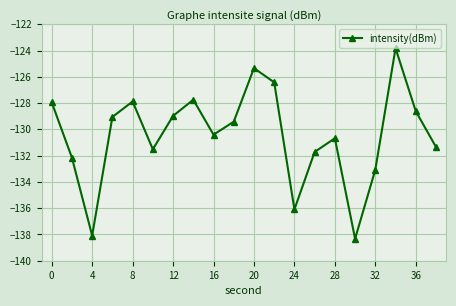

Is this an area chart (filled region under the line)?

No